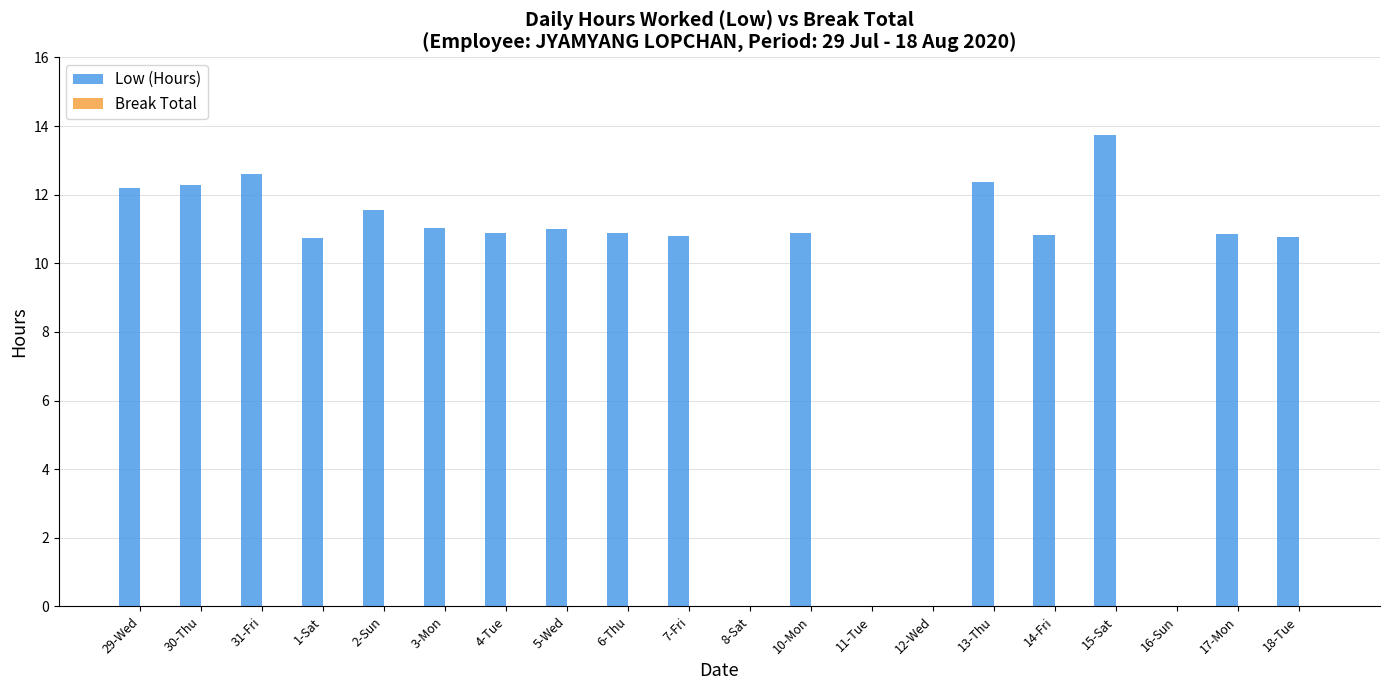

Where does the data first go above 10?

29-Wed